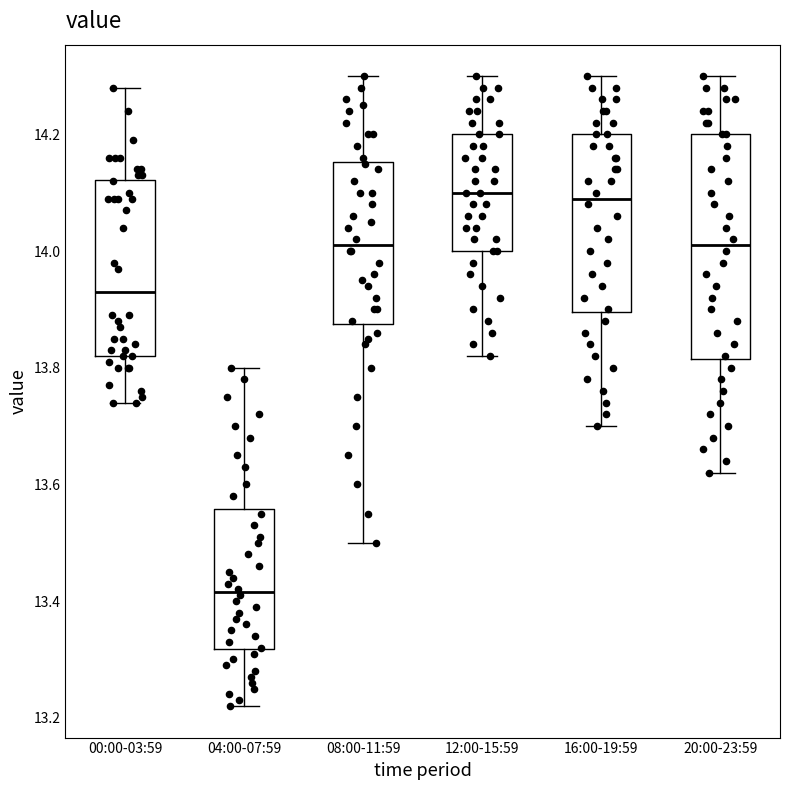

Reading left to right, read every box against the y-axis: the position of its median line, the range the box covers, and the ends of its whiskers. The values are not printed on the chart, so give them approximately, as read against the axis.

00:00-03:59: median 13.94, box 13.82 to 14.12, whiskers 13.74 to 14.28
04:00-07:59: median 13.42, box 13.32 to 13.56, whiskers 13.22 to 13.80
08:00-11:59: median 14.02, box 13.88 to 14.16, whiskers 13.50 to 14.30
12:00-15:59: median 14.10, box 14.00 to 14.20, whiskers 13.82 to 14.30
16:00-19:59: median 14.10, box 13.90 to 14.20, whiskers 13.70 to 14.30
20:00-23:59: median 14.02, box 13.82 to 14.20, whiskers 13.62 to 14.30